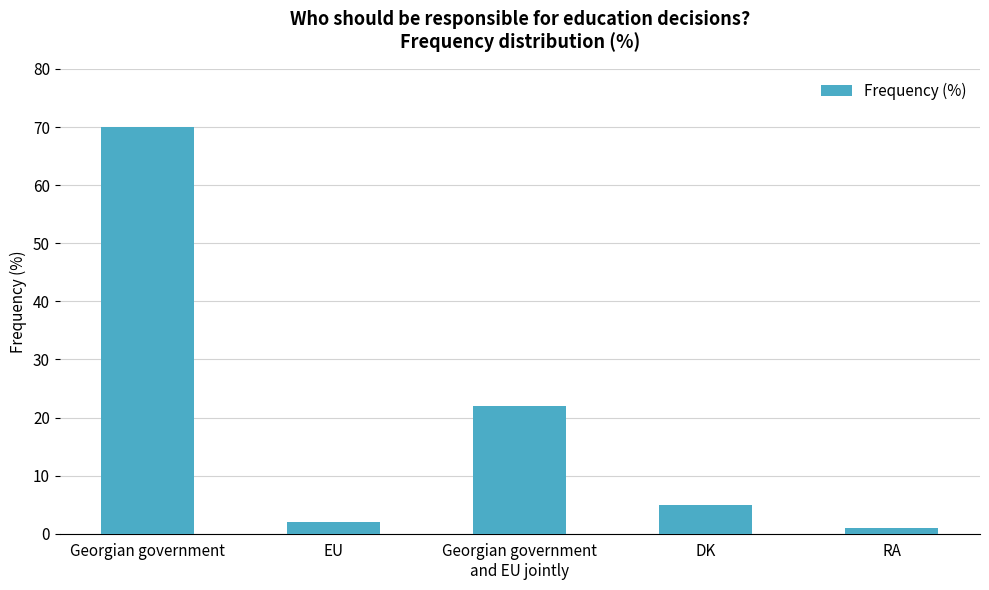

What position from the right is RA?

1